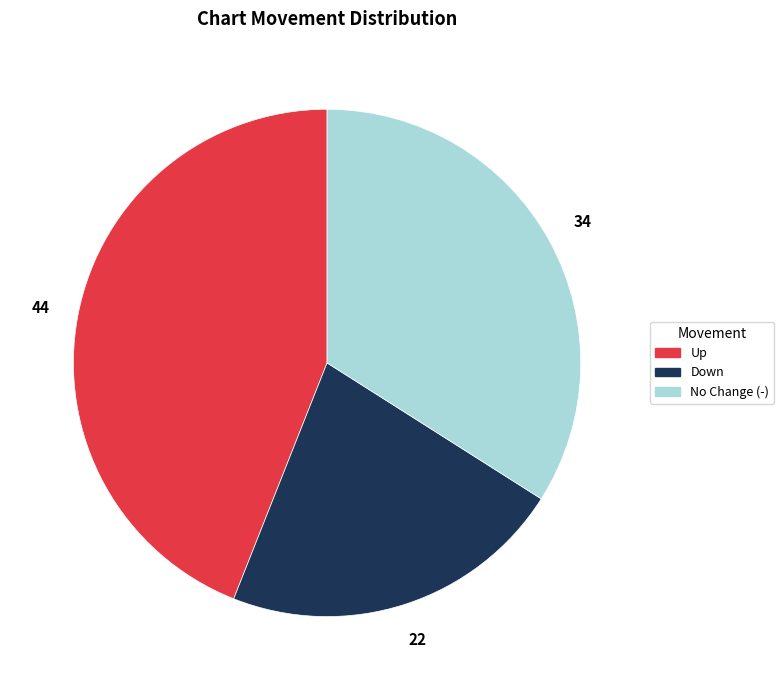

Is there any slice that represents more than half of the pie?

No